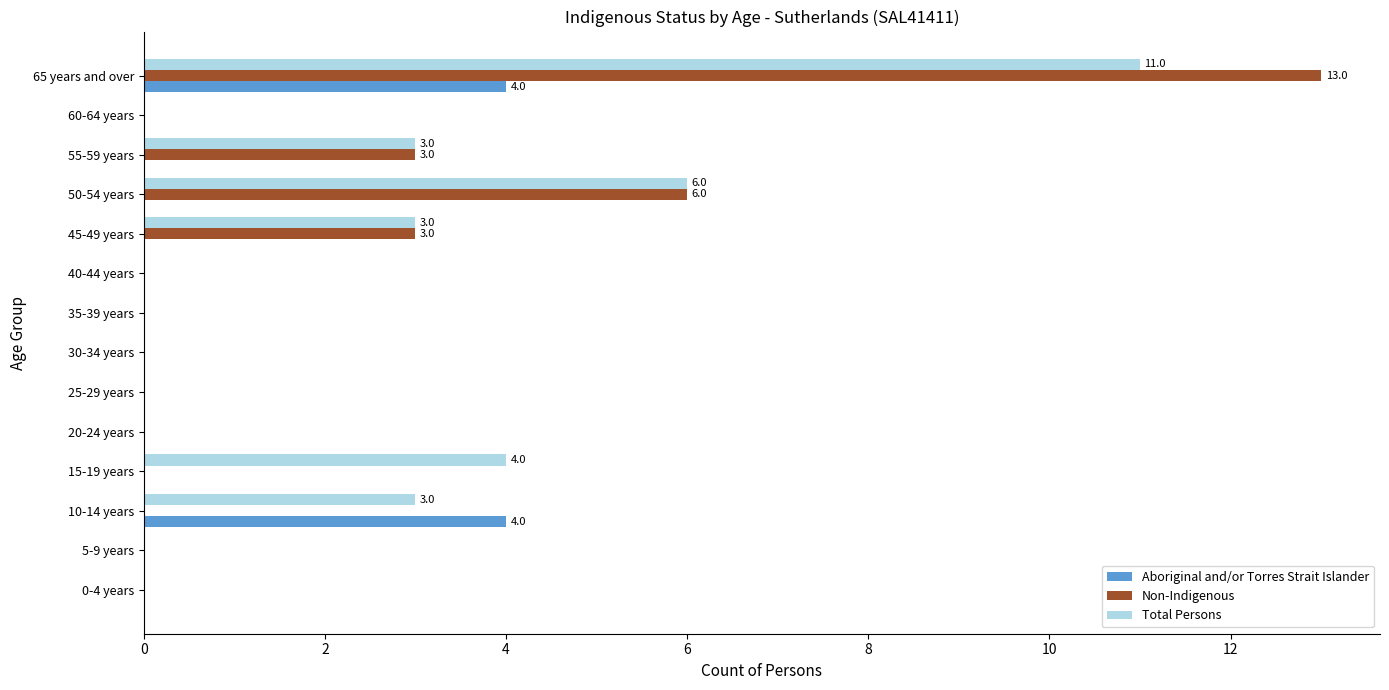

Which series changed the most between 40-44 years and 65 years and over?

Non-Indigenous